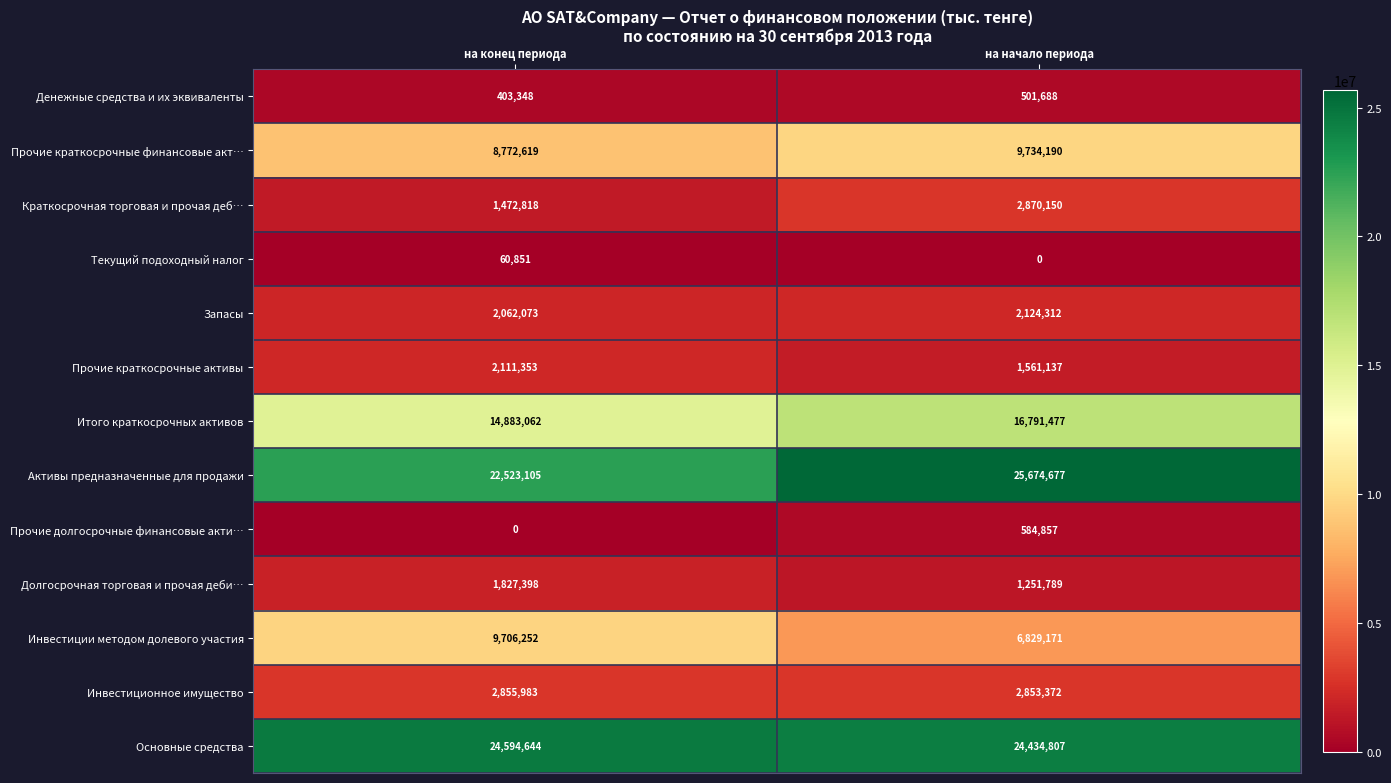

Rank the series at на конец периода from lowest to highest value.

Прочие долгосрочные финансовые акти…, Текущий подоходный налог, Денежные средства и их эквиваленты, Краткосрочная торговая и прочая деб…, Долгосрочная торговая и прочая деби…, Запасы, Прочие краткосрочные активы, Инвестиционное имущество, Прочие краткосрочные финансовые акт…, Инвестиции методом долевого участия, Итого краткосрочных активов, Активы предназначенные для продажи, Основные средства